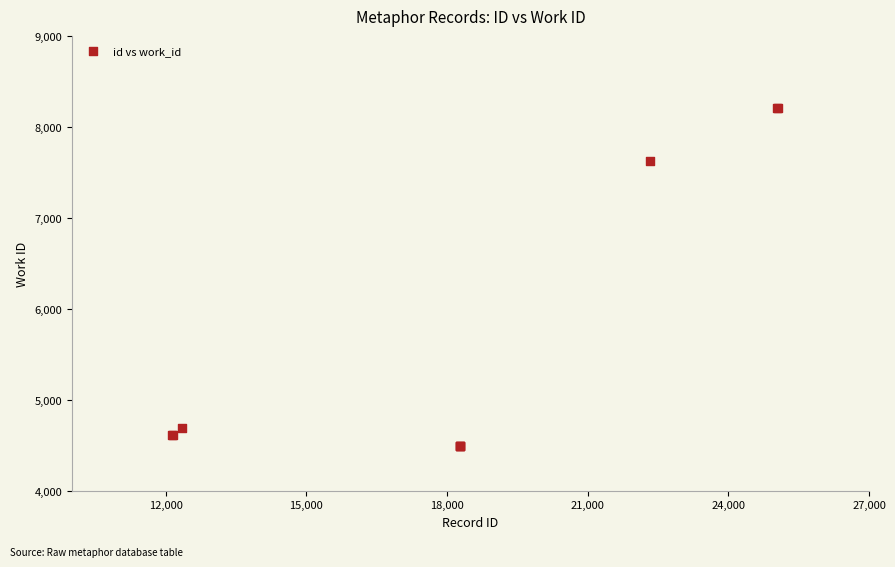

What Y value in the scatter plot is closest to 6352?

7622